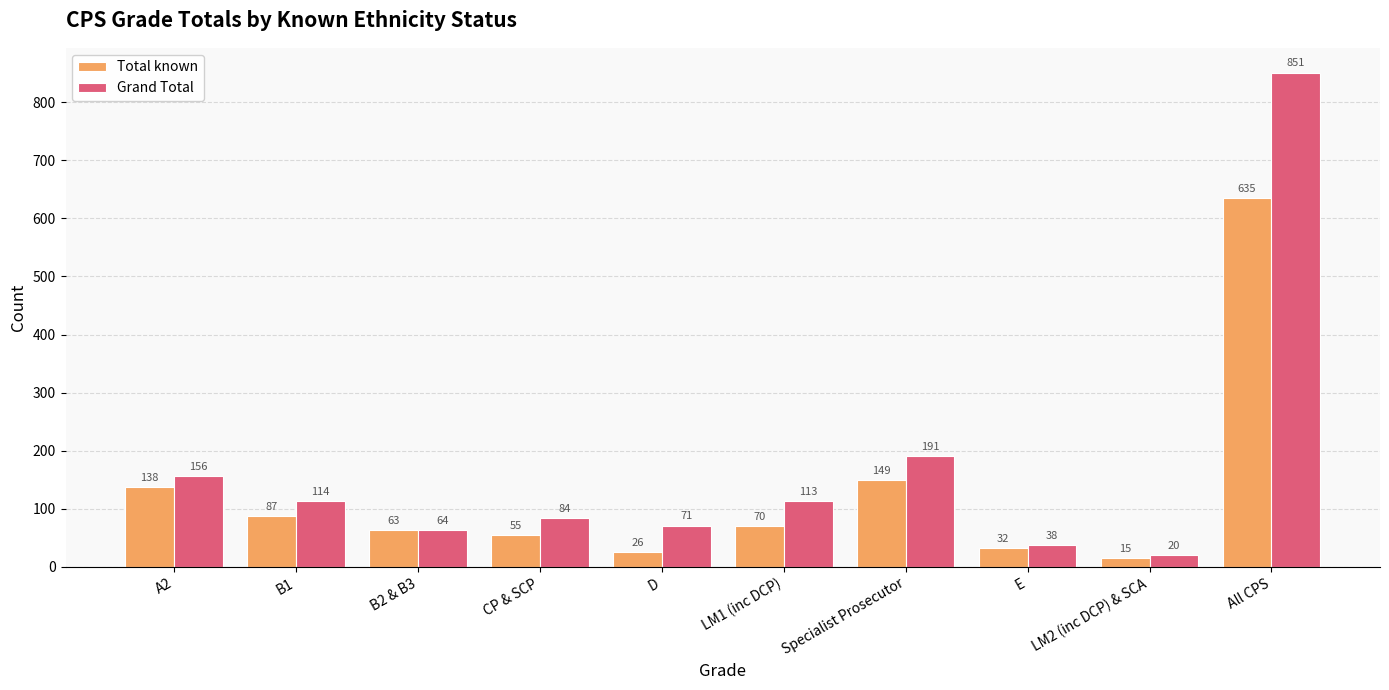

At how many categories does at least one series exceed 520?

1